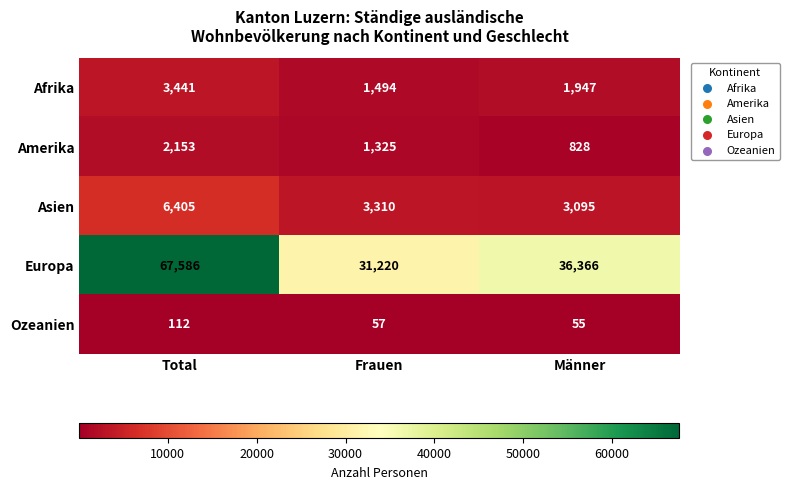

What is the difference between the maximum and minimum values in the Amerika series?

1325